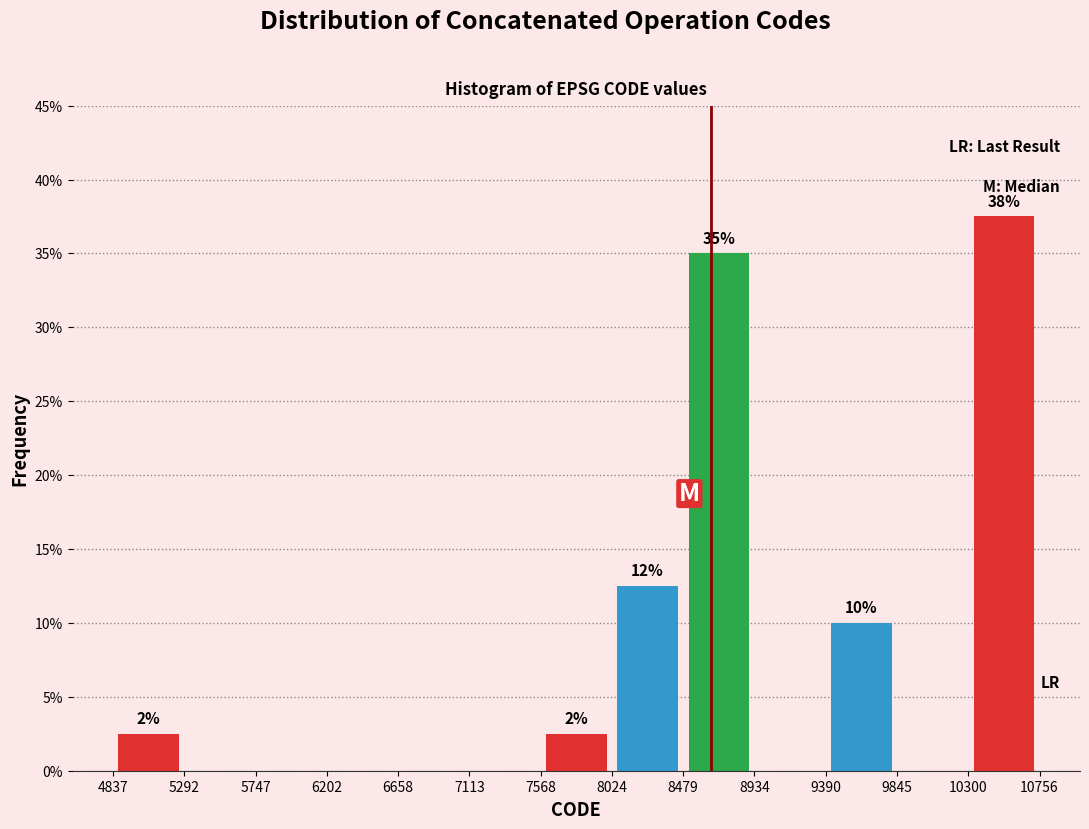

Over which range of the x-axis is the bar tallest?

10300 to 10756